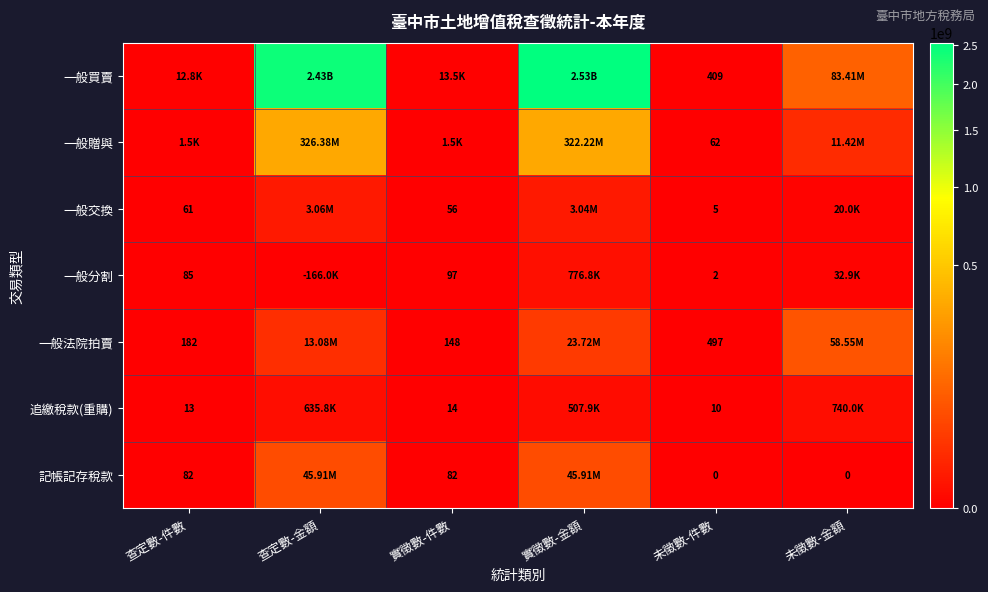

Is the value of 記帳記存稅款 at 未徵數-金額 greater than the value of 一般交換 at 實徵數-件數?

No